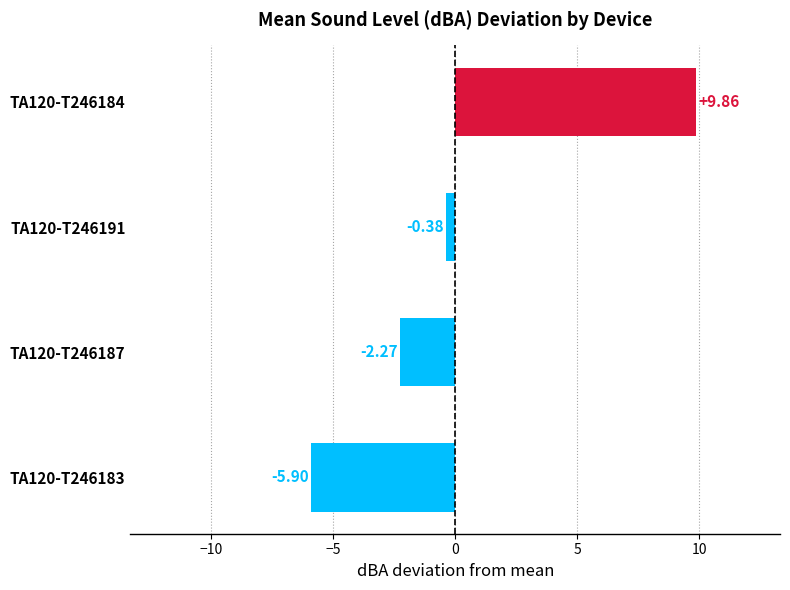

What is the smallest value displayed?

-5.9